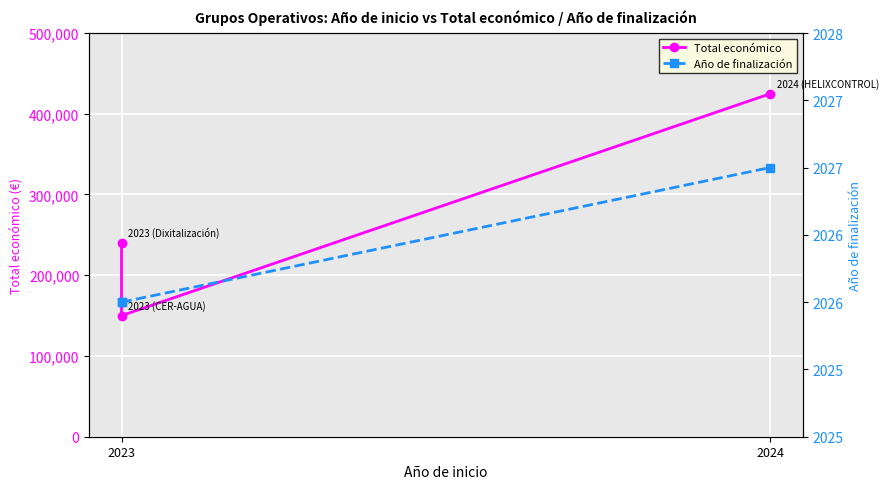

Is it true that Total económico equals 219086 at 2023?

False